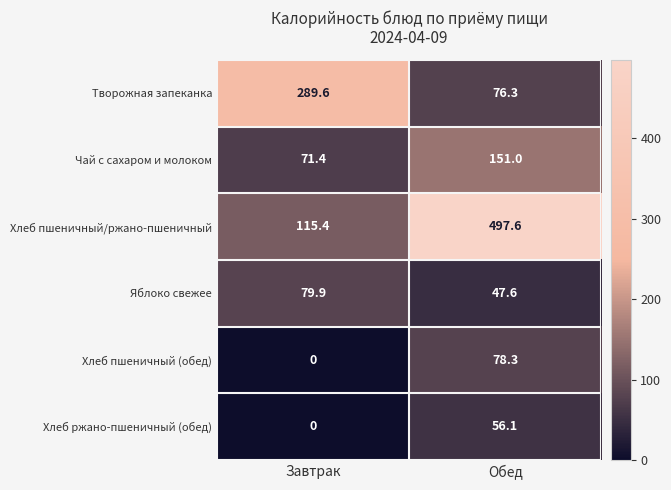

At which label does Хлеб пшеничный (обед) reach its peak?

Обед